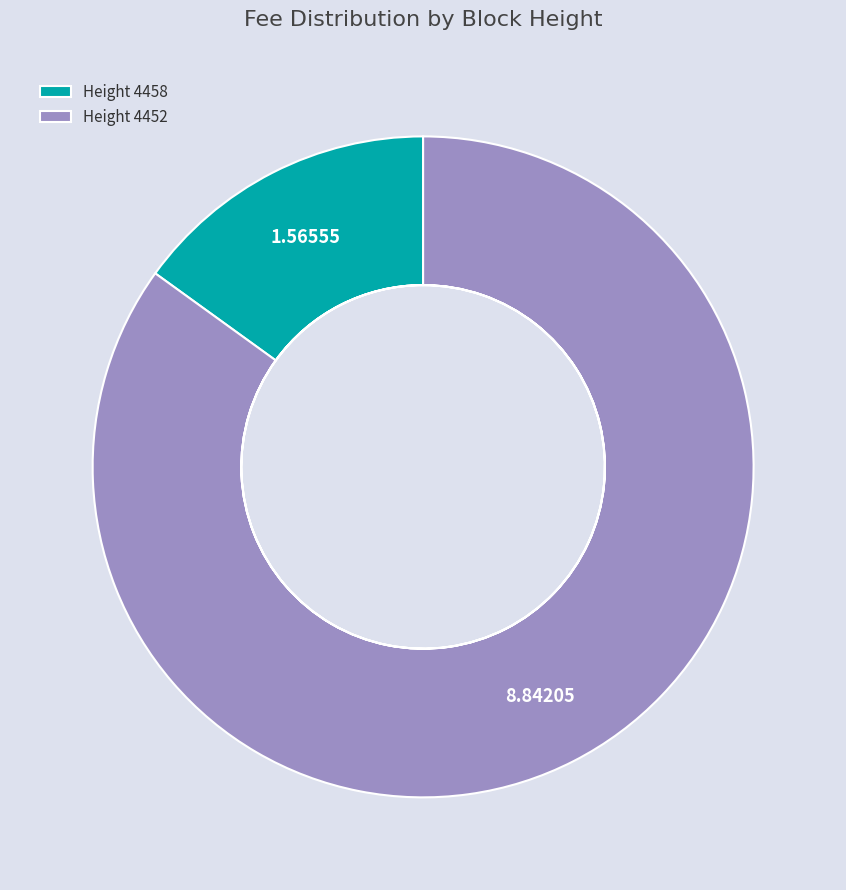

Between 4452 and 4458, which is larger?

4452